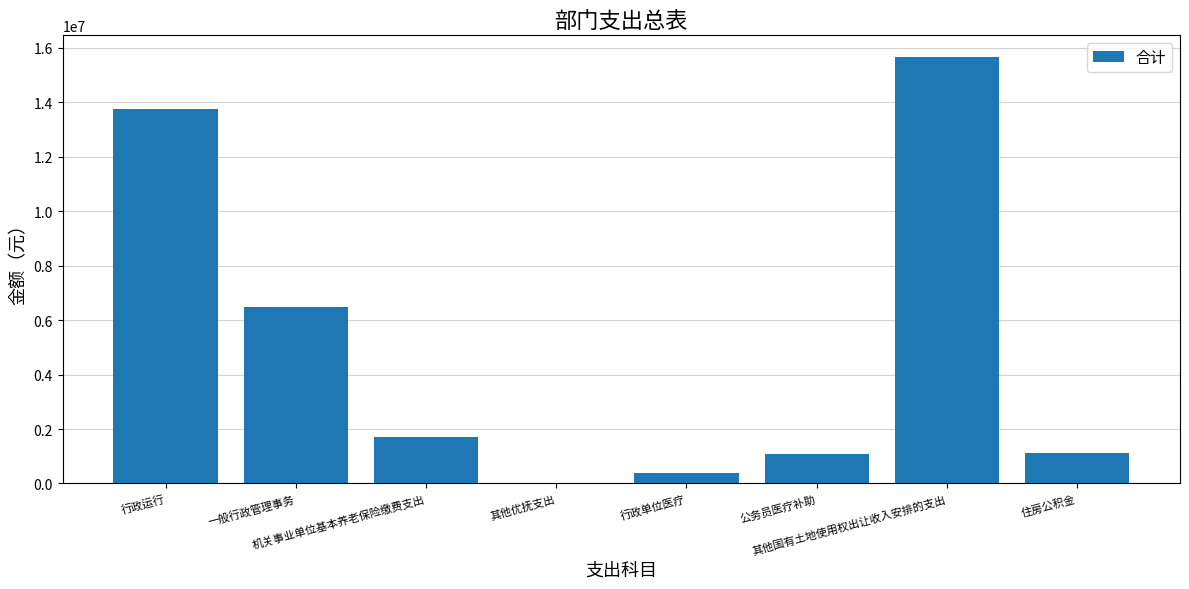

What is the sum of all values?

40207950.7